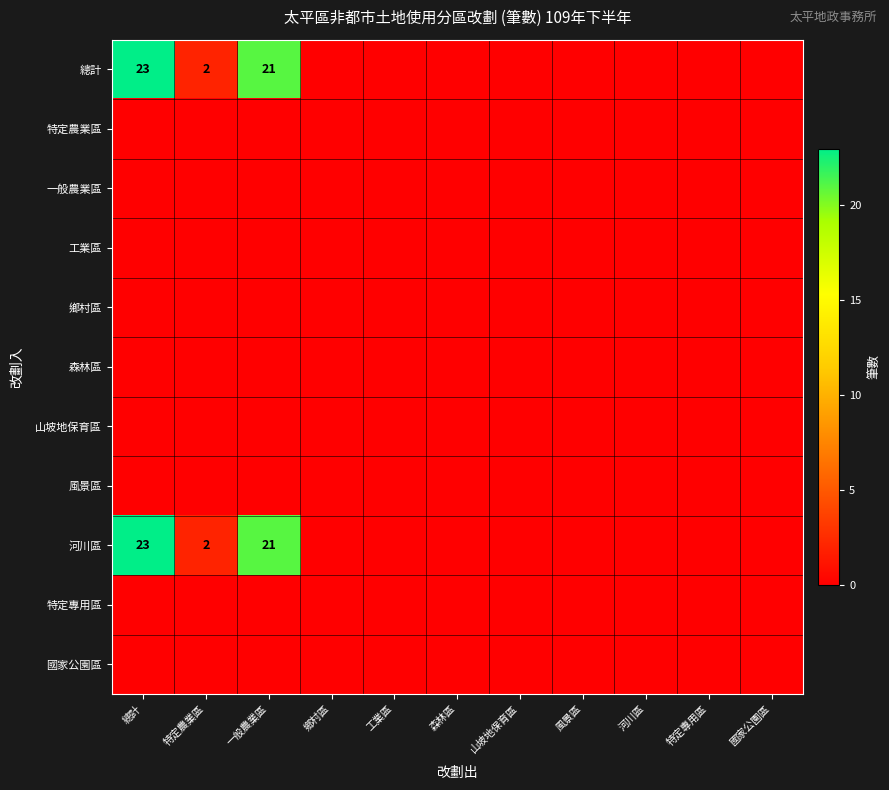

Which series has the largest total across all categories?

總計